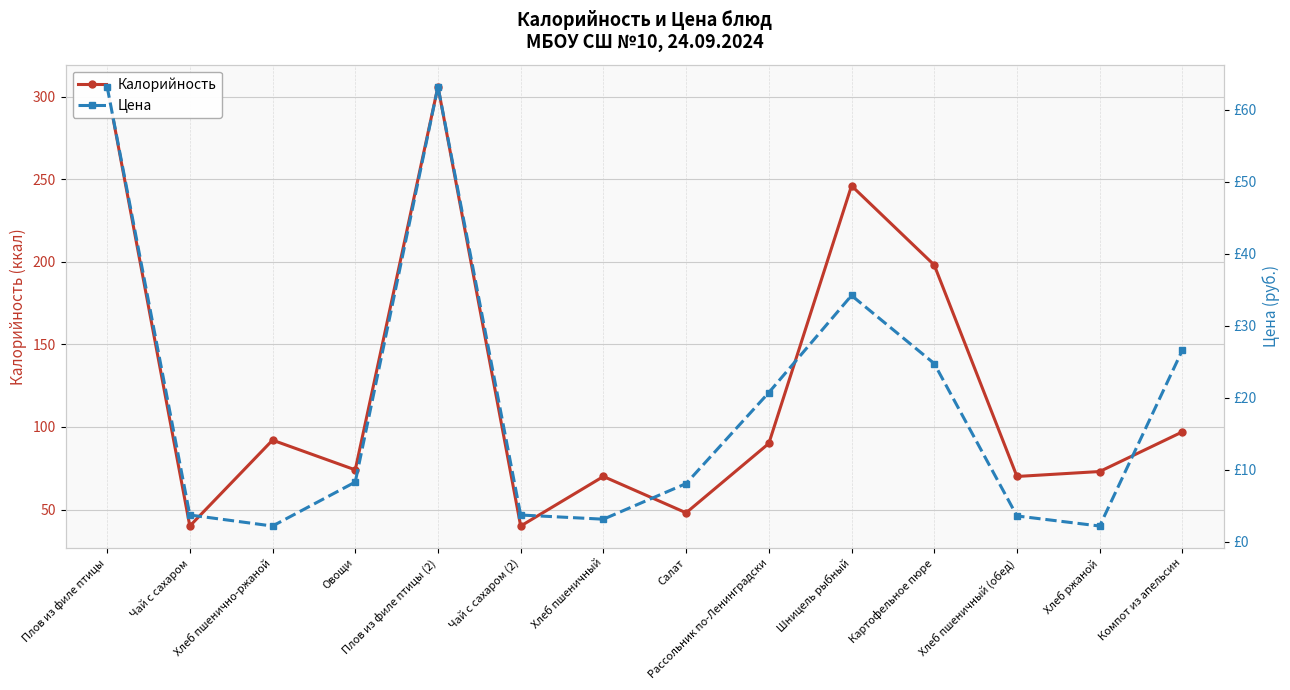

List the labels in order of Калорийность value, largest first.

Плов из филе птицы, Плов из филе птицы (2), Шницель рыбный, Картофельное пюре, Компот из апельсин, Хлеб пшенично-ржаной, Рассольник по-Ленинградски, Овощи, Хлеб ржаной, Хлеб пшеничный, Хлеб пшеничный (обед), Салат, Чай с сахаром, Чай с сахаром (2)